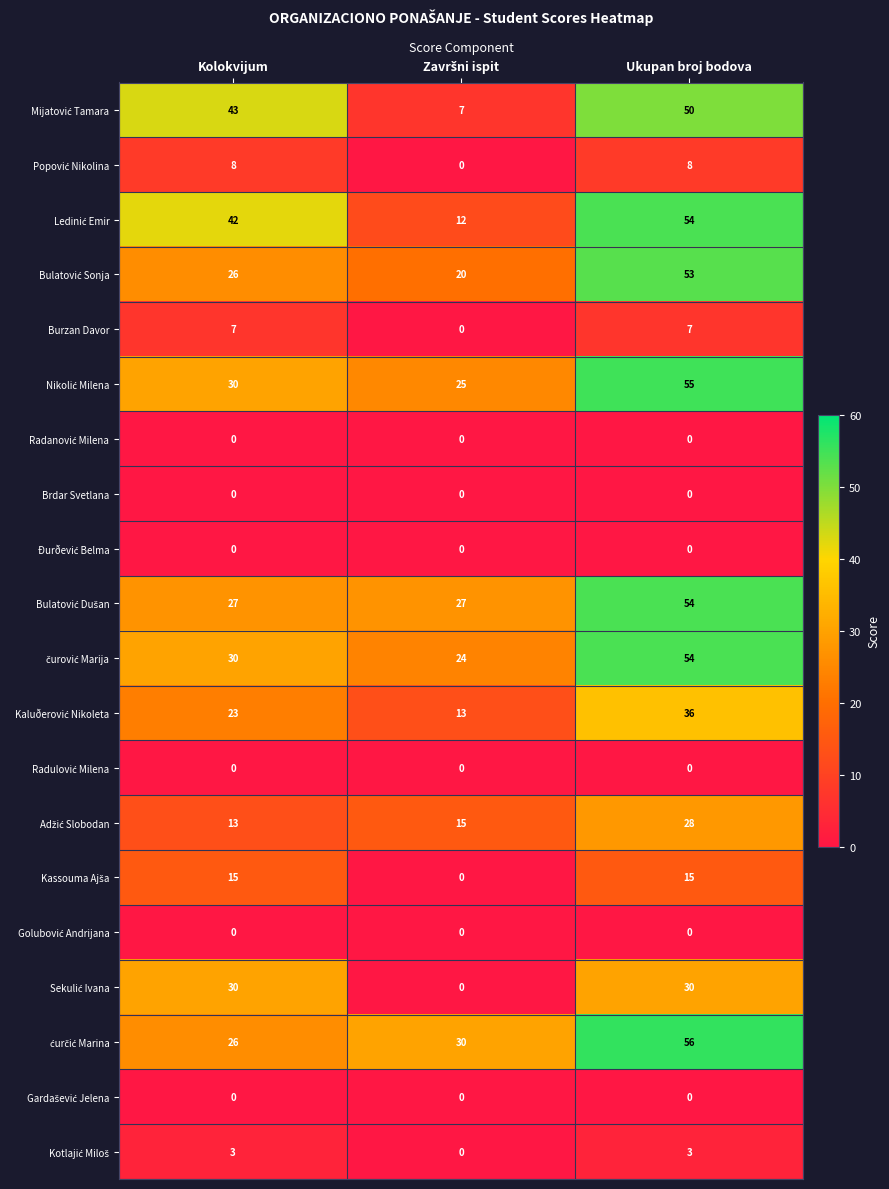

The Burzan Davor series shows 7 at Kolokvijum. True or false?

True